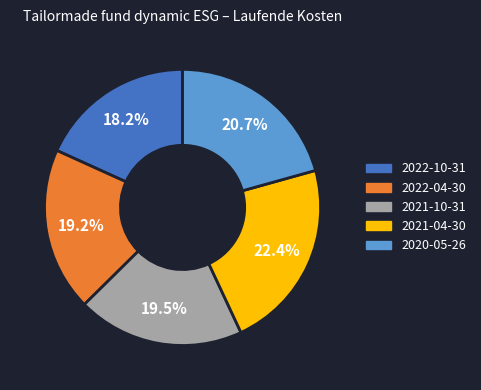

What is the total percentage of 2021-04-30 and 2021-10-31?

41.9%